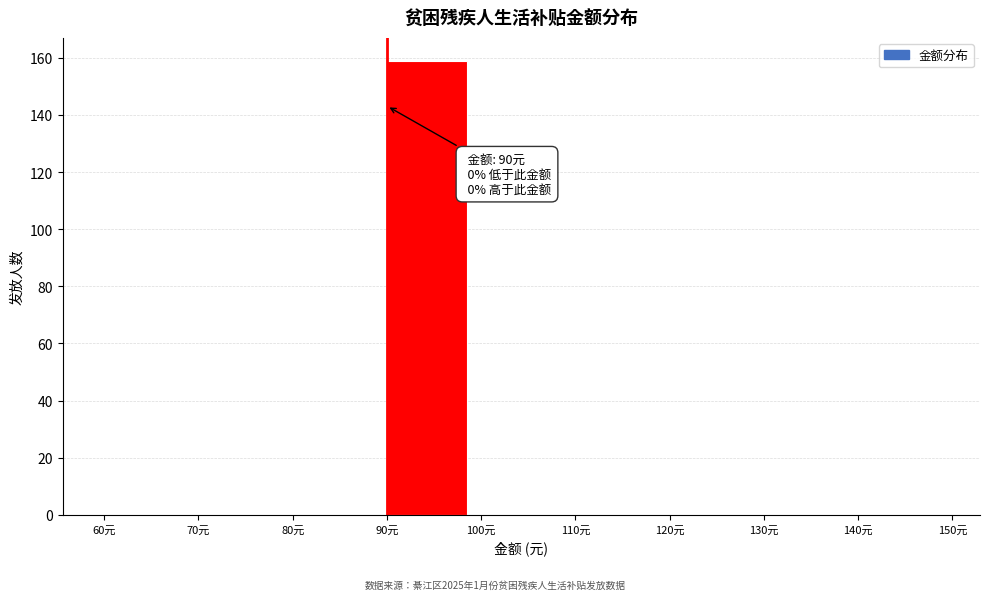

Over which range of the x-axis is the bar tallest?

90 to 100